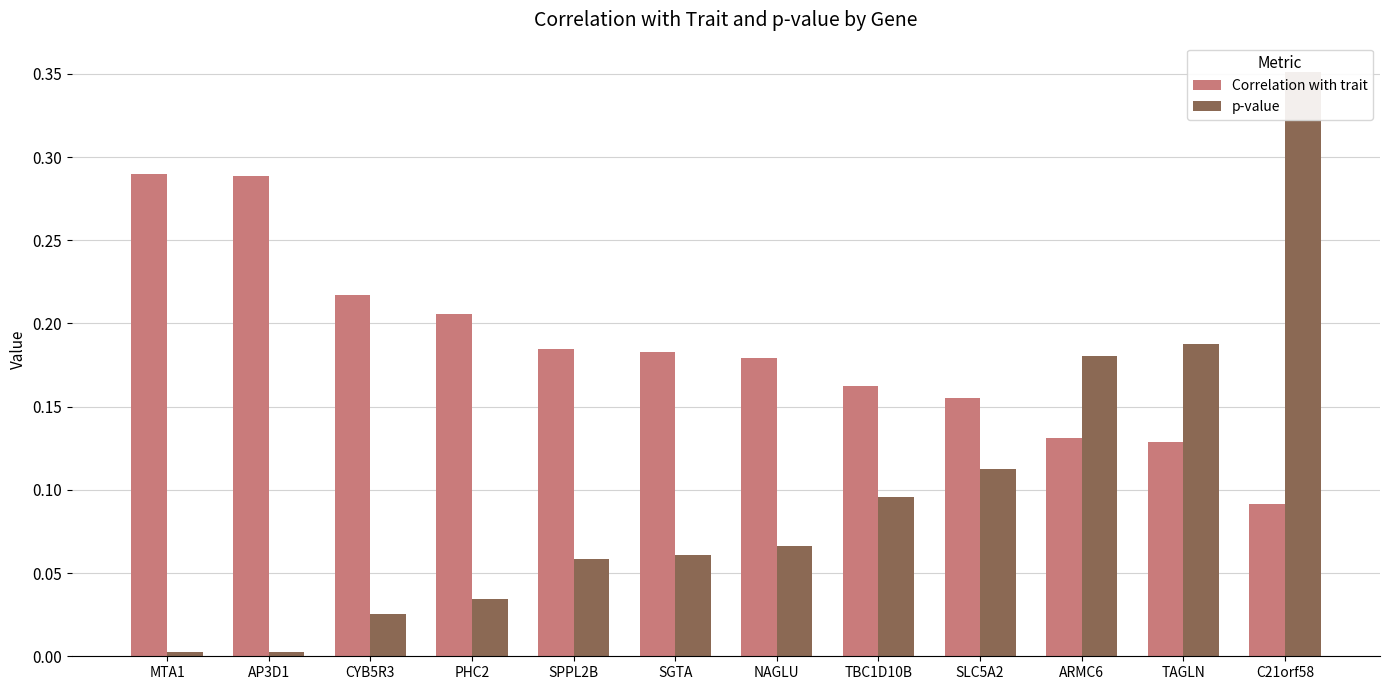

Rank the series by their average value, from lowest to highest.

p-value, Correlation with trait